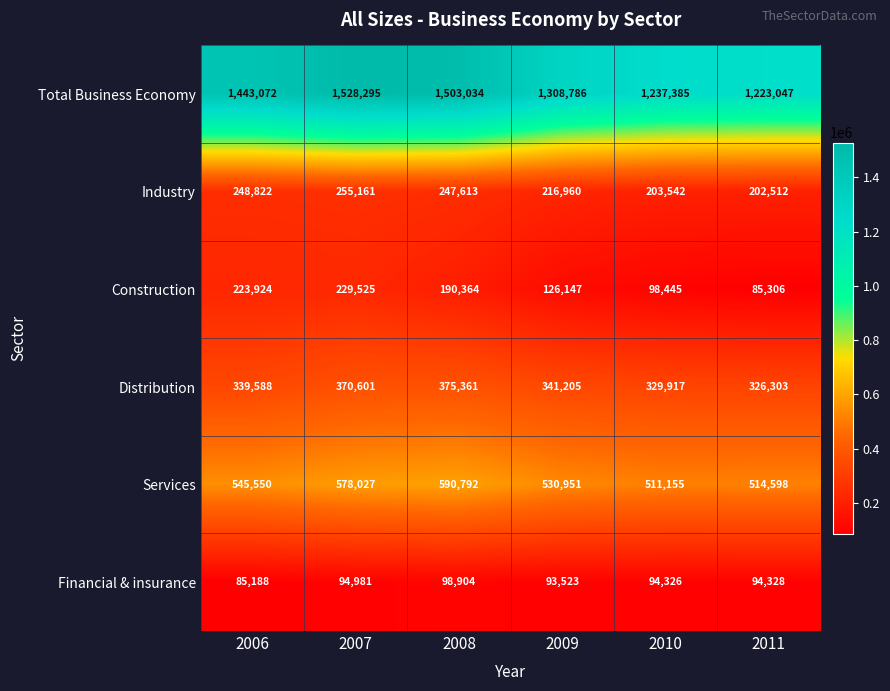

Rank the series by their maximum value, from highest to lowest.

Total Business Economy, Services, Distribution, Industry, Construction, Financial & insurance